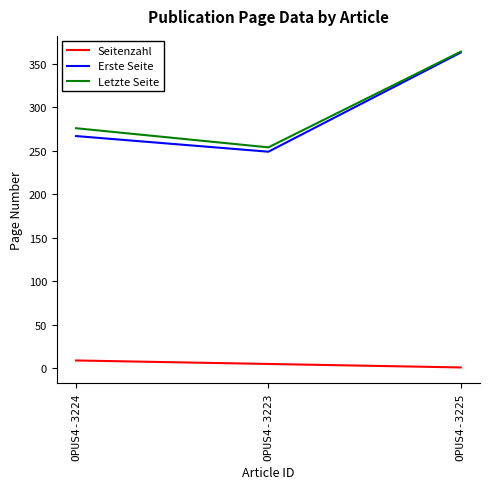

What is the lowest value of the Erste Seite series?

249